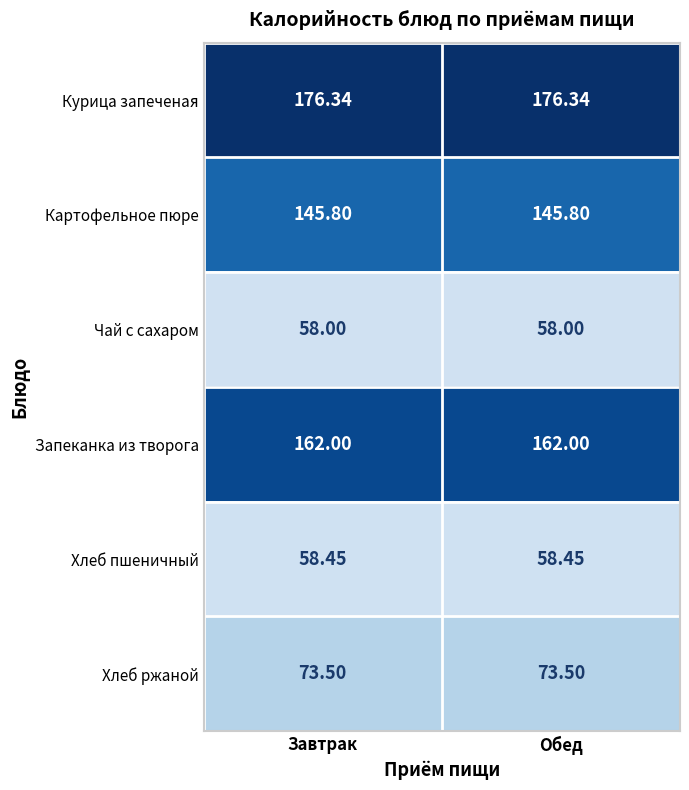

Rank the series by their maximum value, from lowest to highest.

Чай с сахаром, Хлеб пшеничный, Хлеб ржаной, Картофельное пюре, Запеканка из творога, Курица запеченая